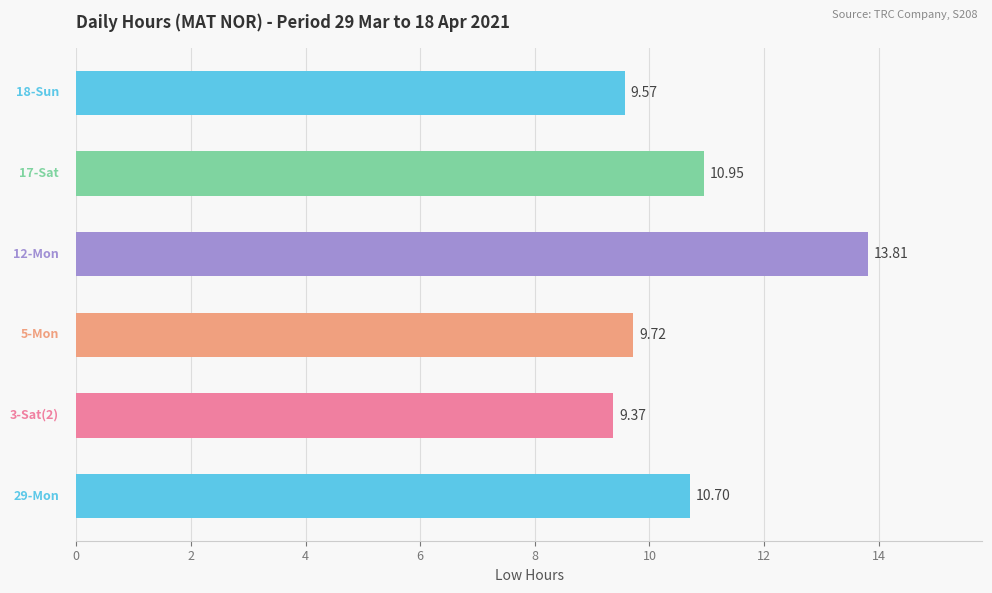

What is the difference between the maximum and minimum values?

4.4